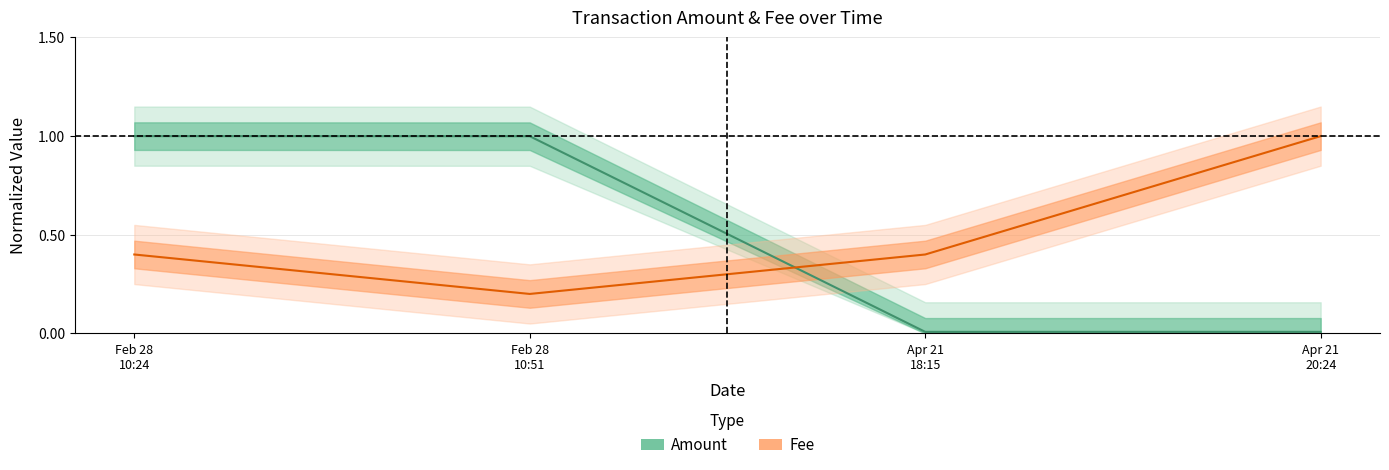

The value of Fee at Apr 21 20:24 is 1.0. True or false?

True